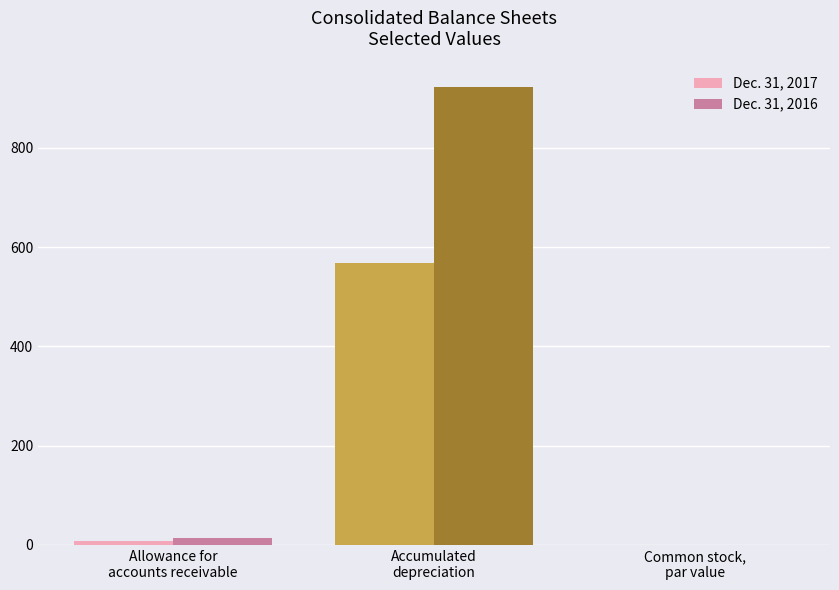

Between Allowance for
accounts receivable and Accumulated
depreciation, which series saw the biggest shift?

Dec. 31, 2016